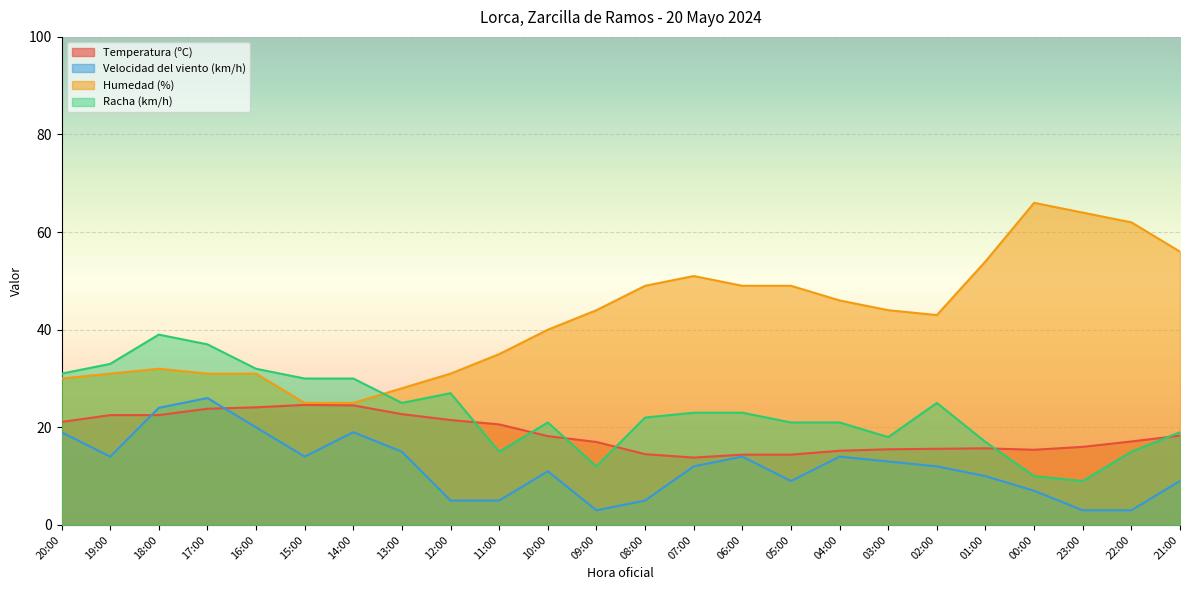

How many interior local valleys does the Temperatura (ºC) series have?

2